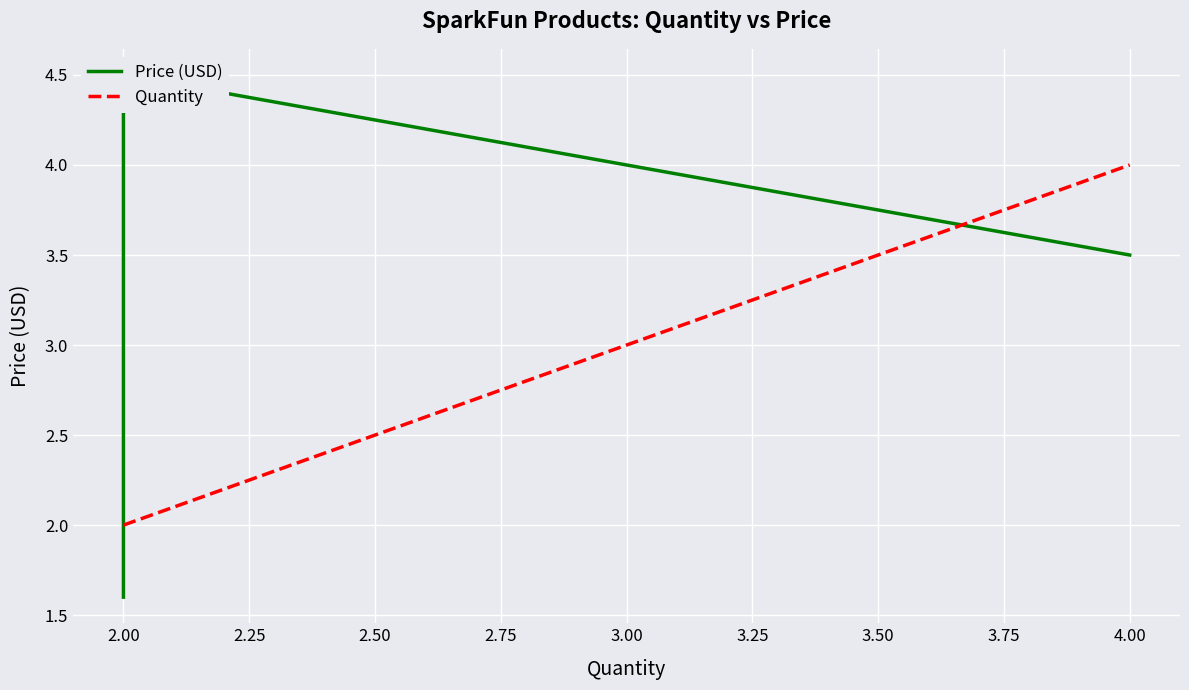

What is the difference between the maximum and second lowest values in the Quantity series?

2.0